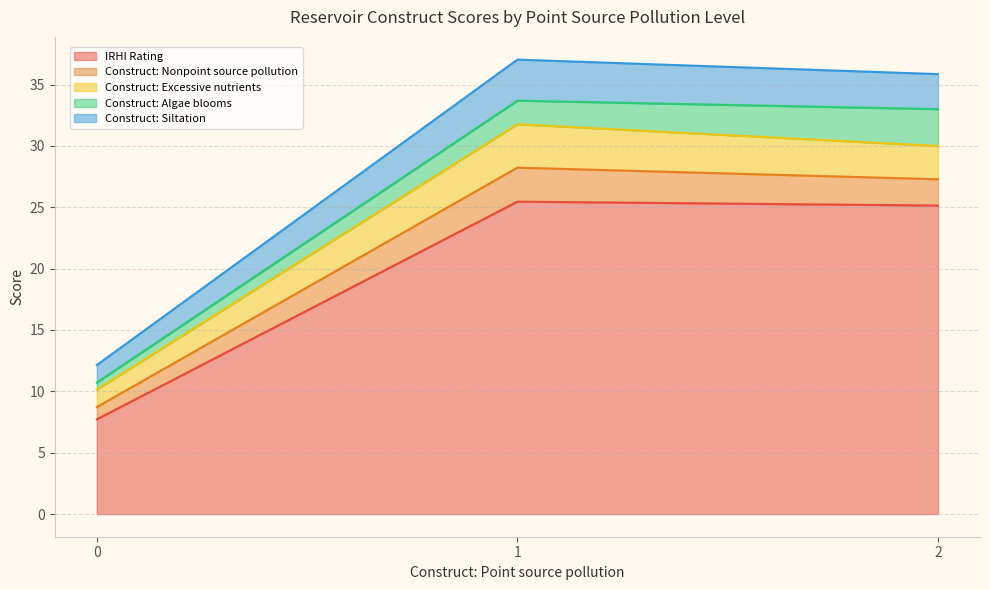

What value does the Construct: Excessive nutrients series have at 1?

3